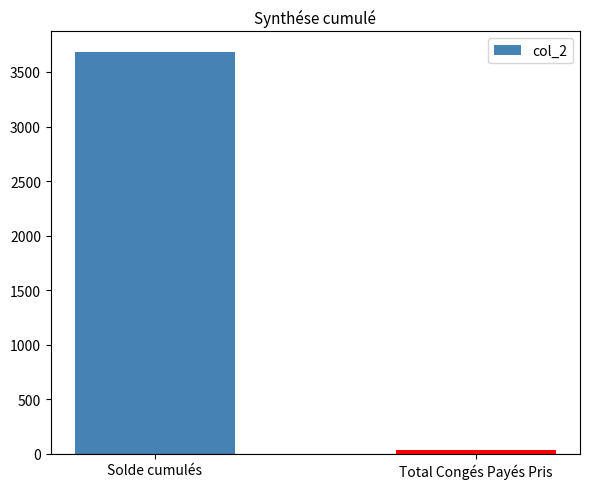

Reading right to left, what are all the values shown in this chart?

Total Congés Payés Pris=38.0	Solde cumulés=3687.4